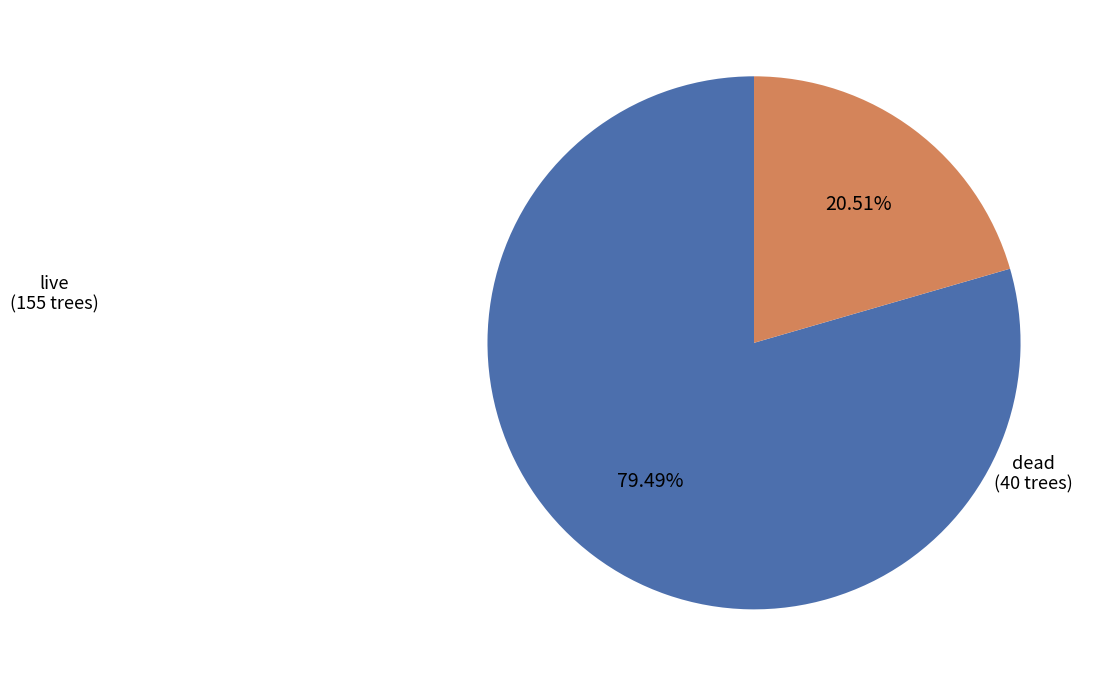

What percentage is the dead slice, to the nearest percent?

21%